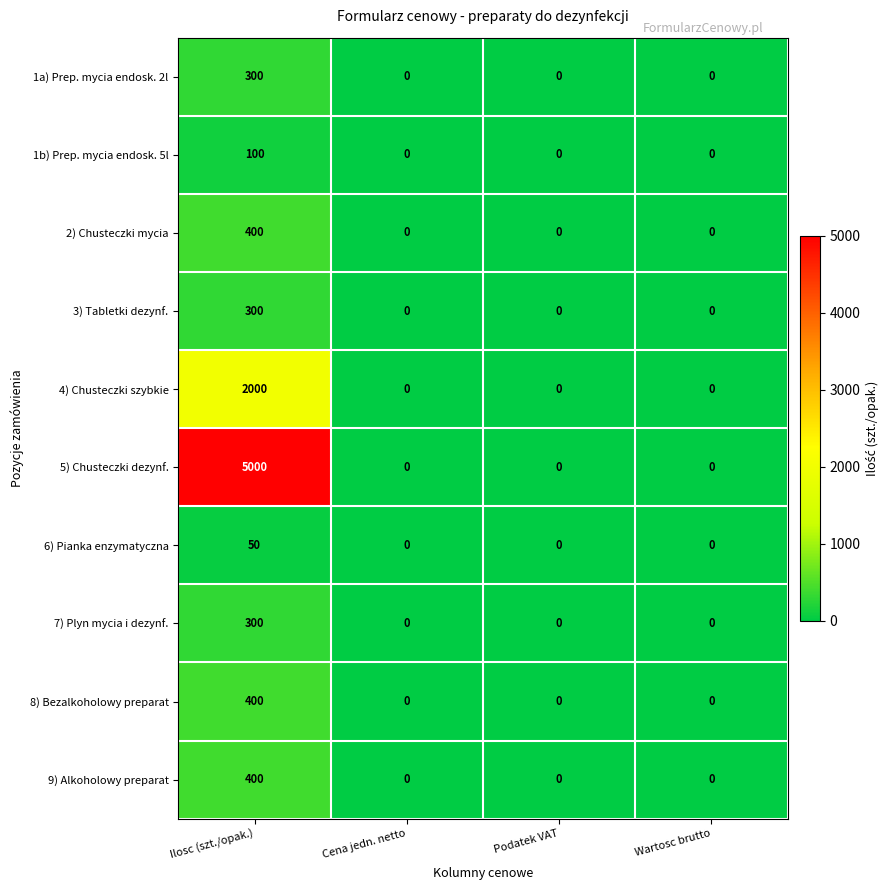

At which label does 6) Pianka enzymatyczna reach its peak?

Ilosc (szt./opak.)